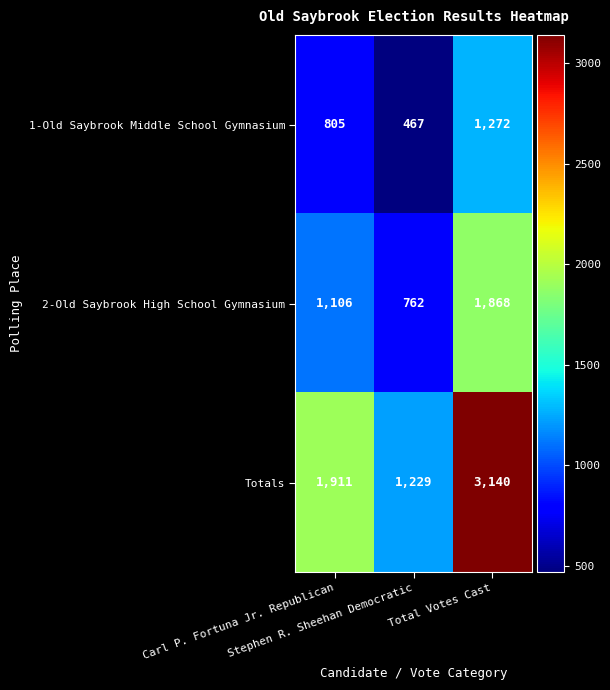

Between Carl P. Fortuna Jr. Republican and Stephen R. Sheehan Democratic, which series saw the biggest shift?

Totals